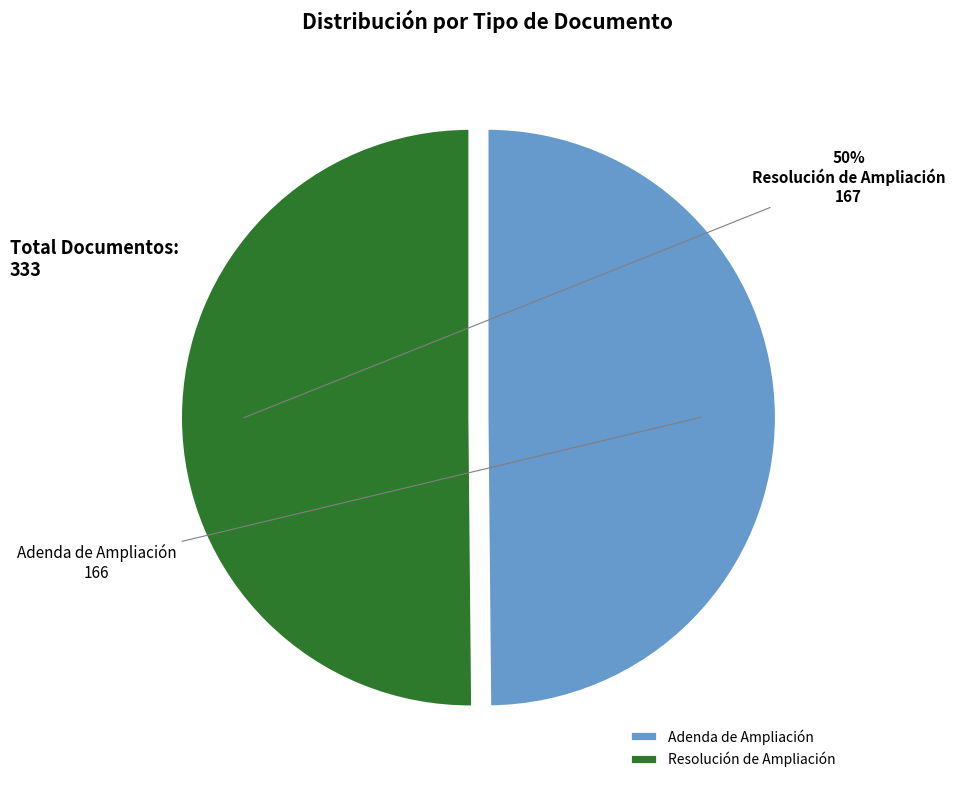

Approximately how many times larger is the value at Adenda de Ampliación compared to Resolución de Ampliación?

1.0